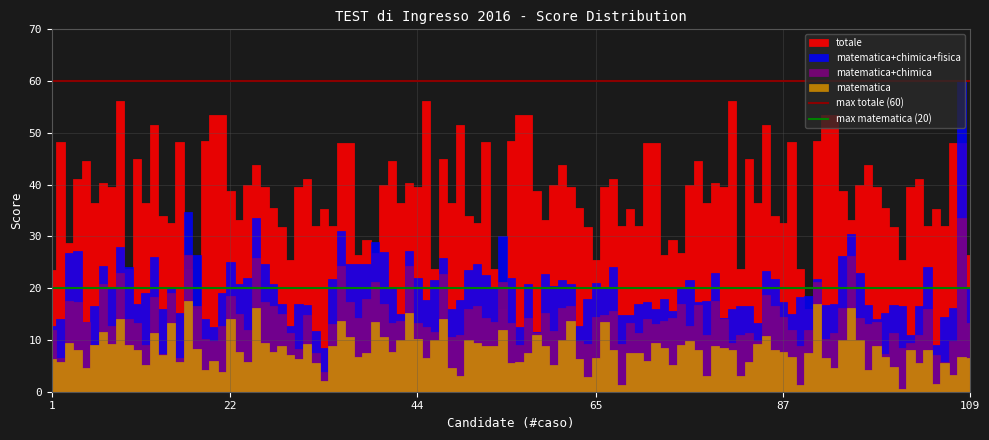

How many lines are shown in the chart?

2